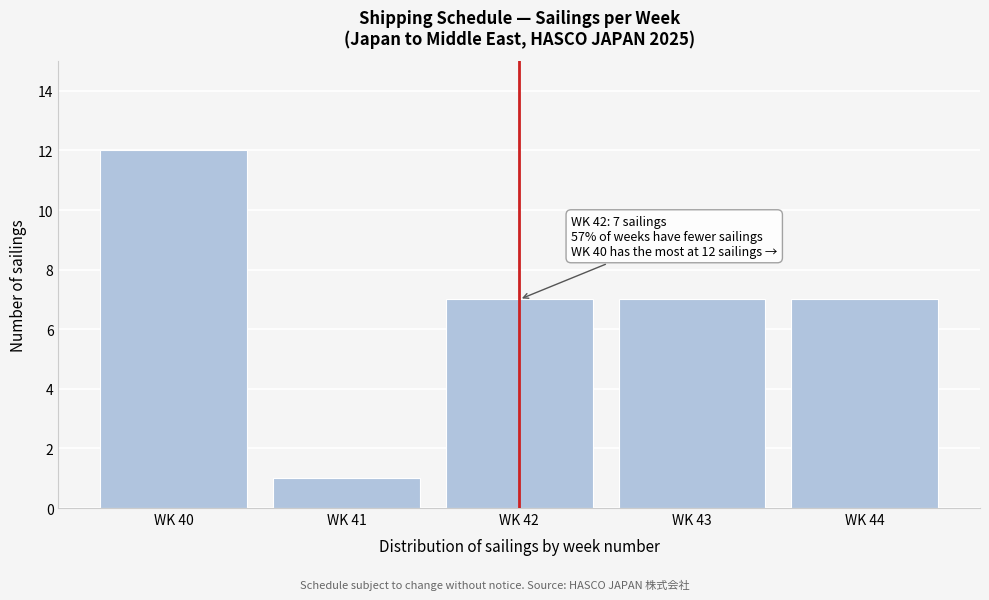

Reading left to right, transcribe all the data shown in this chart.

12	1	7	7	7